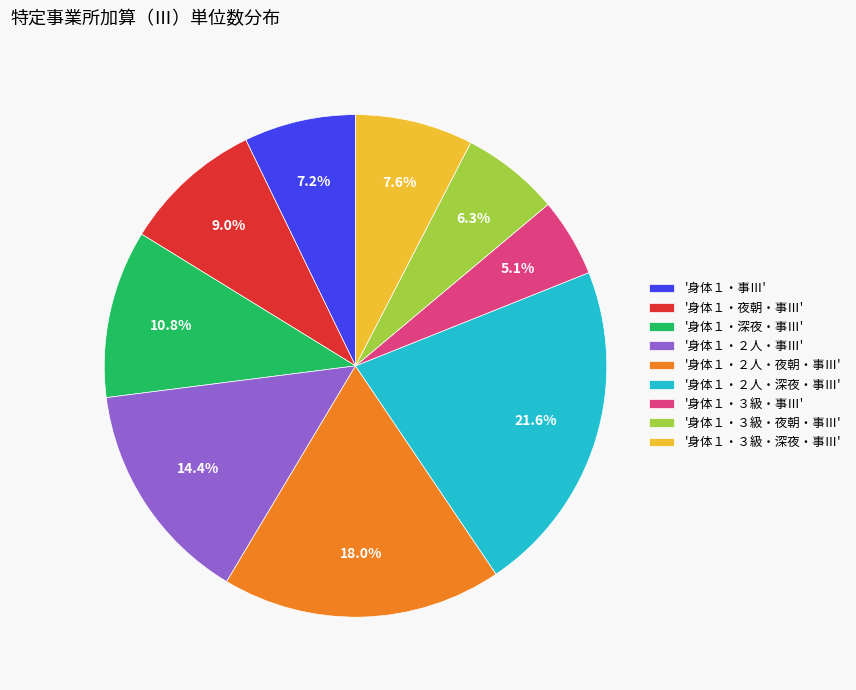

Count the number of slices in the pie.

9